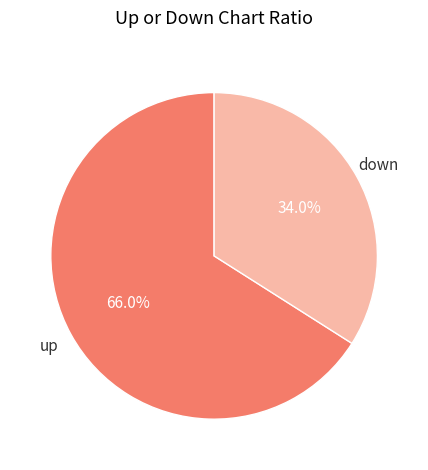

Does any single category account for the majority?

Yes